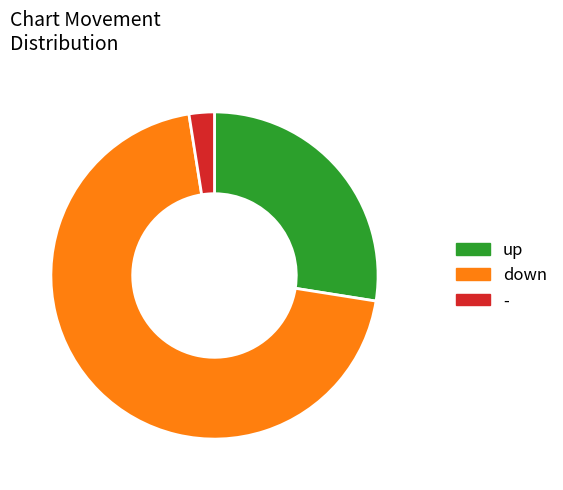

Between - and up, which is larger?

up